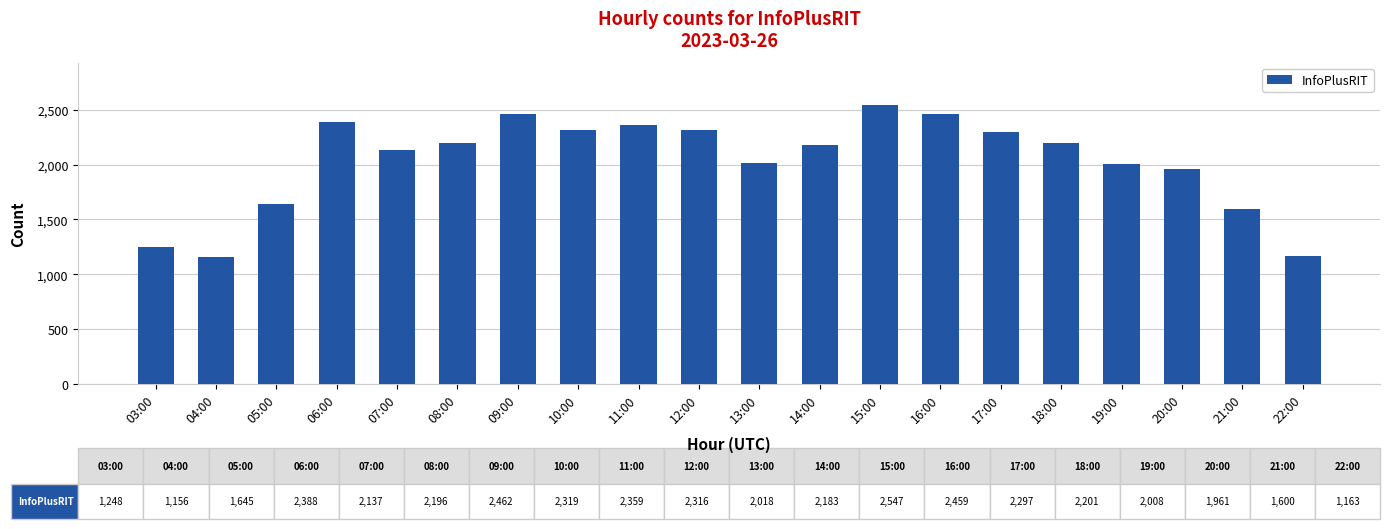

What is the label of the 9th bar from the left?

11:00